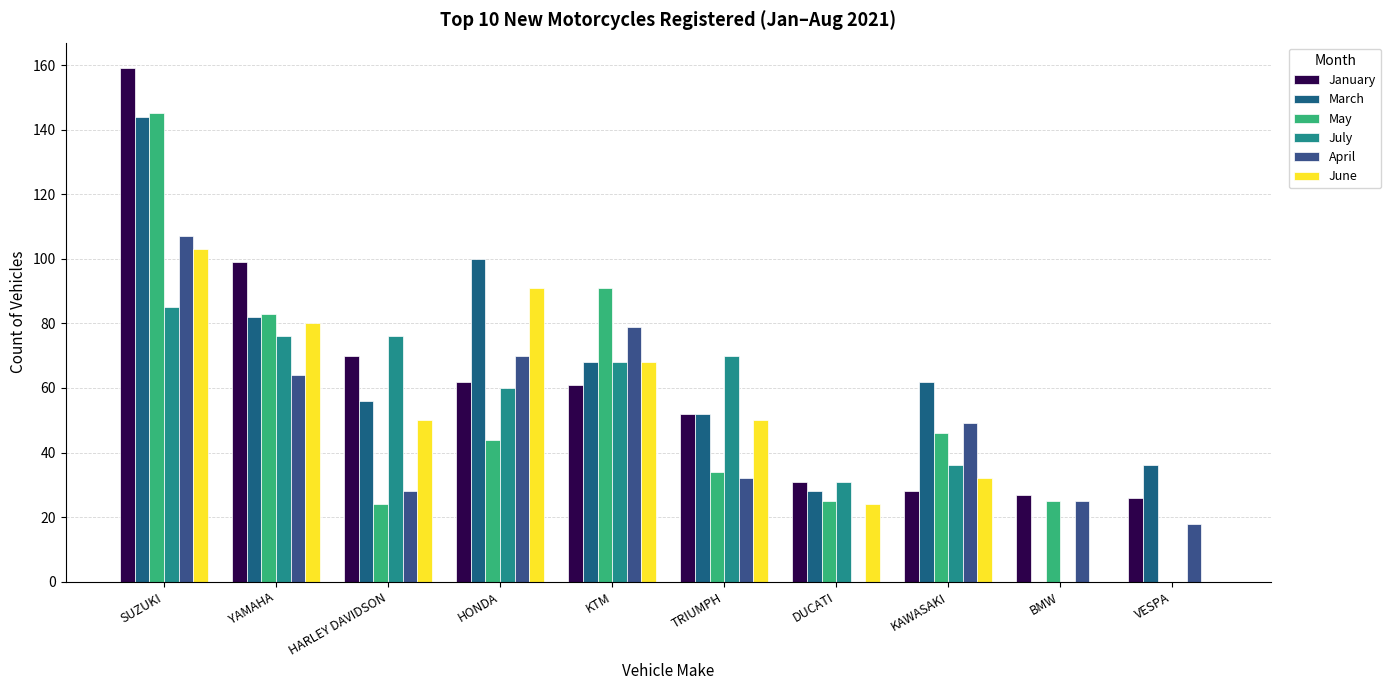

What is the total value across all series at HONDA?

427